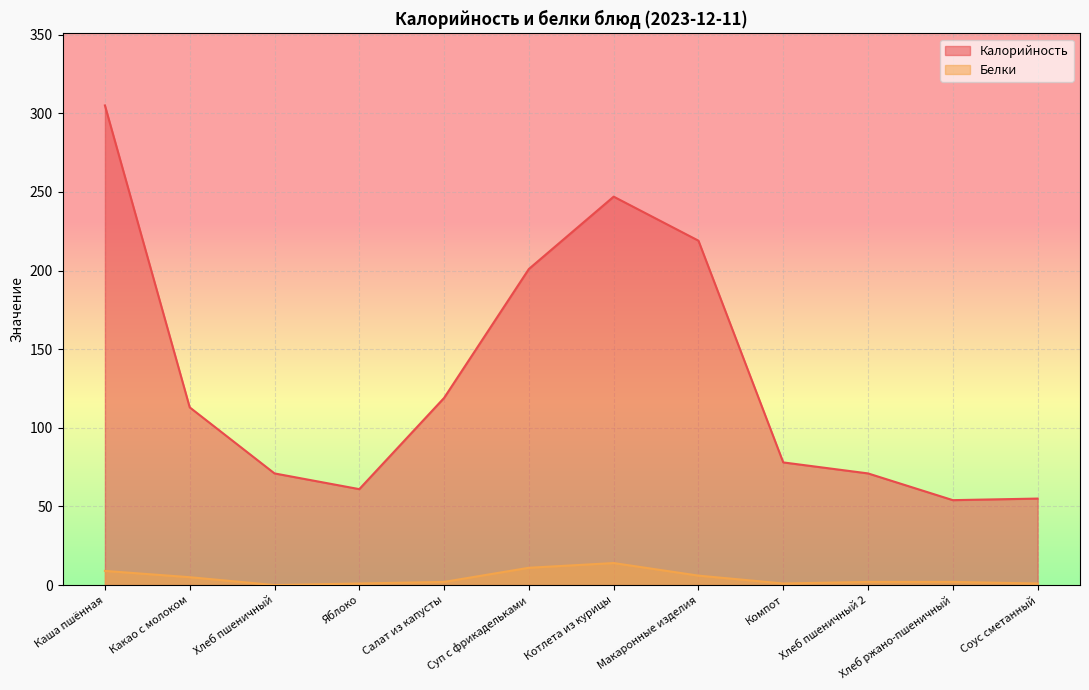

Reading left to right, list all the values displayed in this chart.

Калорийность: 305	113	71	61	119	201	247	219	78	71	54	55
Белки: 9	5	0	1	2	11	14	6	1	2	2	1